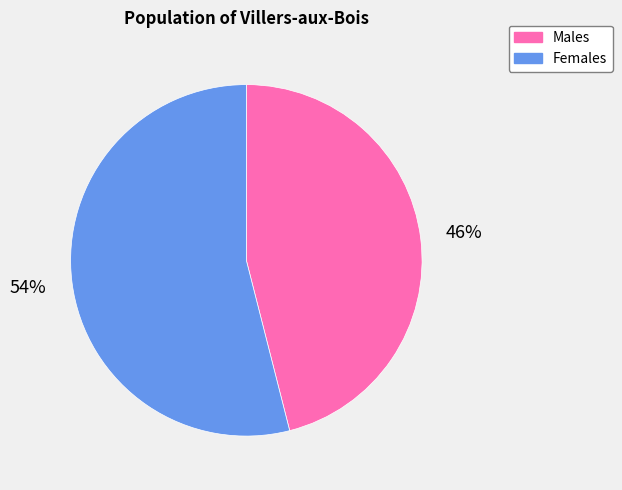

Does any single category account for the majority?

Yes